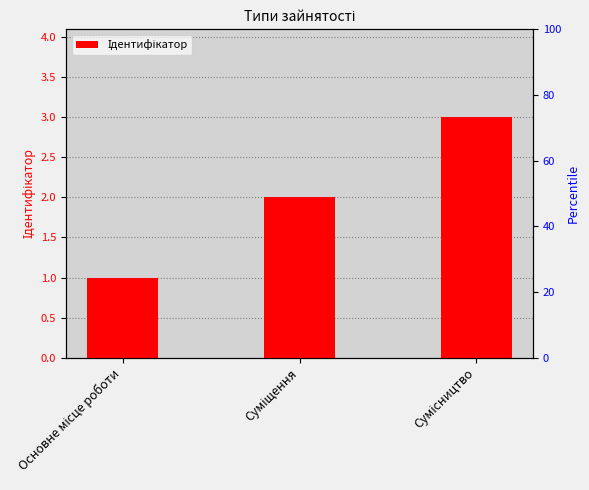

What is the difference between the values at Сумісництво and Суміщення?

1